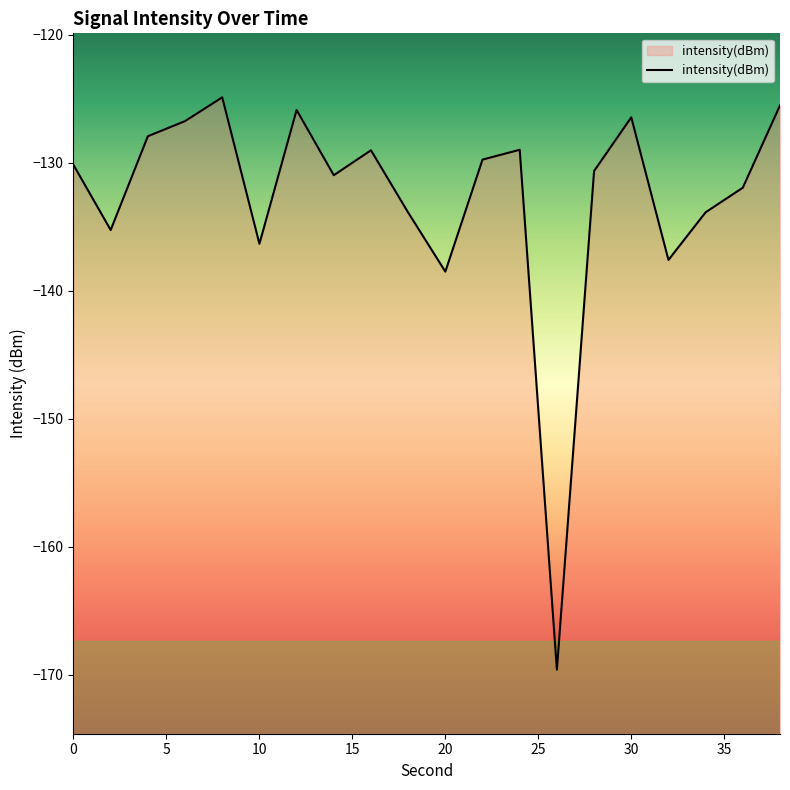

What is the approximate value at 30?

-126.5